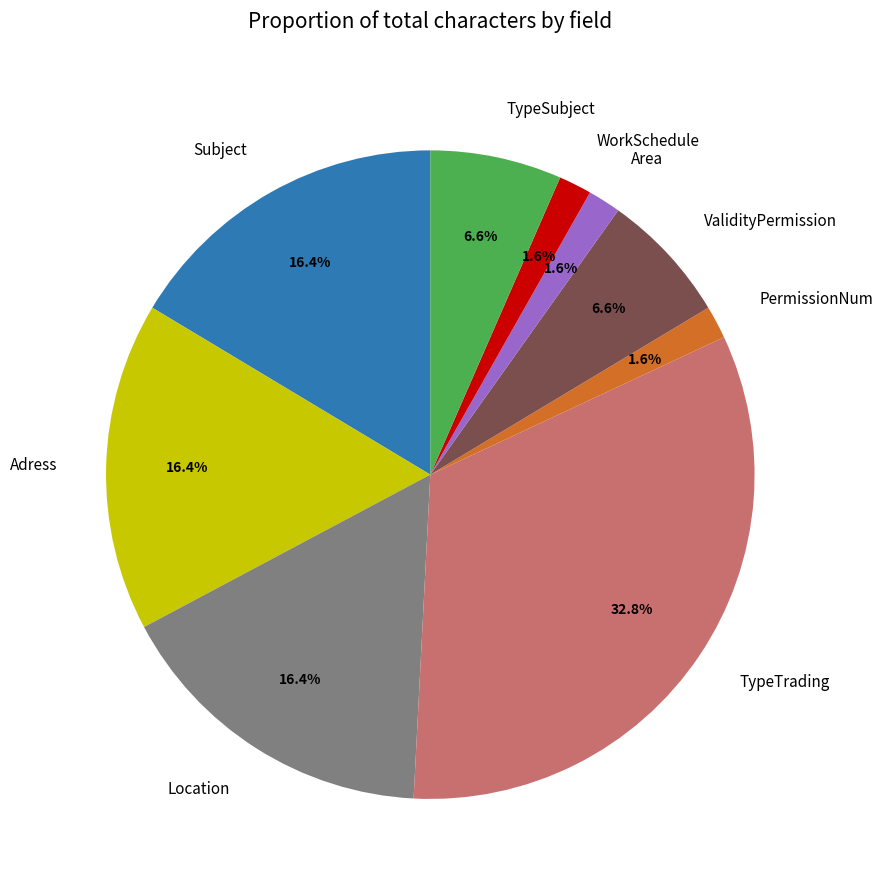

To the nearest percent, what is the average slice percentage?

11%